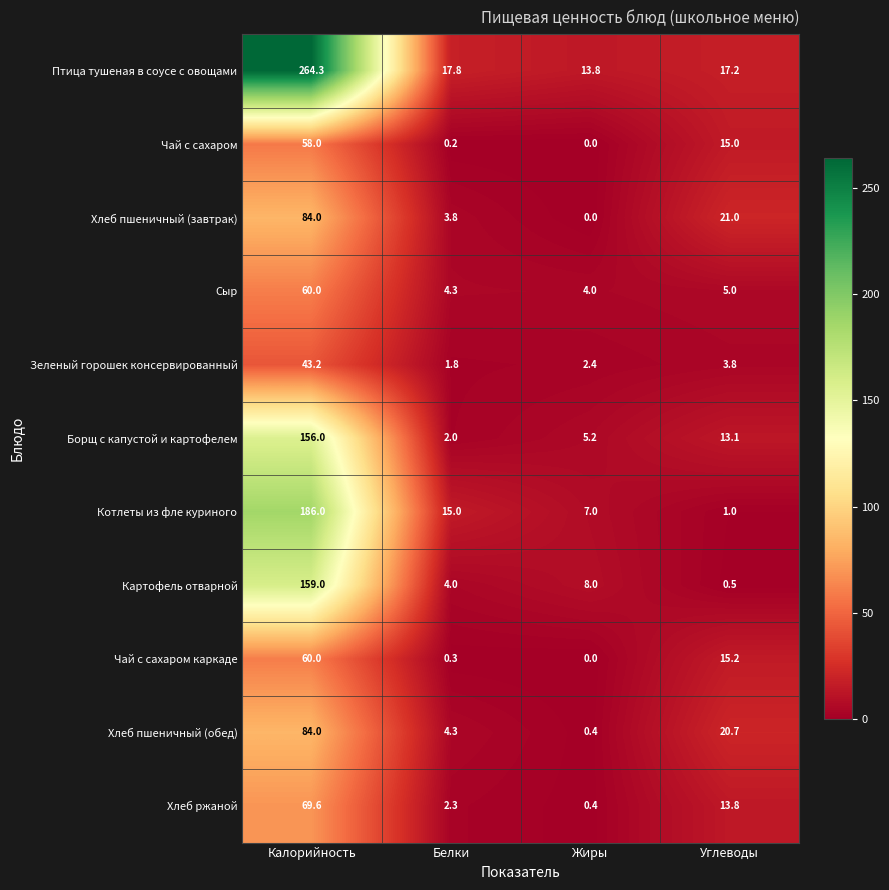

Is the value of Хлеб пшеничный (завтрак) at Калорийность greater than the value of Чай с сахаром каркаде at Углеводы?

Yes